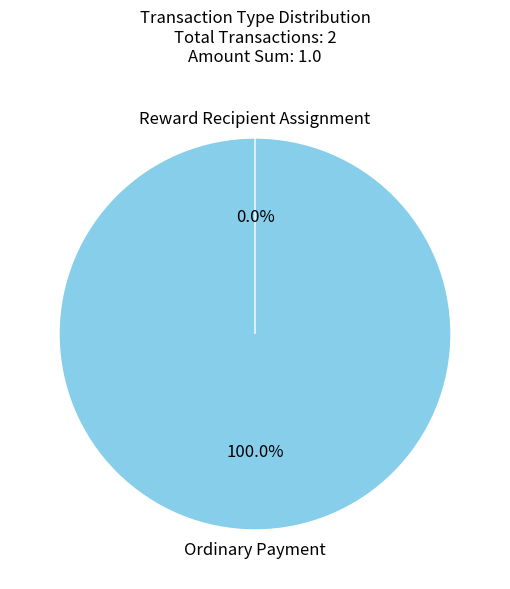

To the nearest percent, what is the average slice percentage?

50%